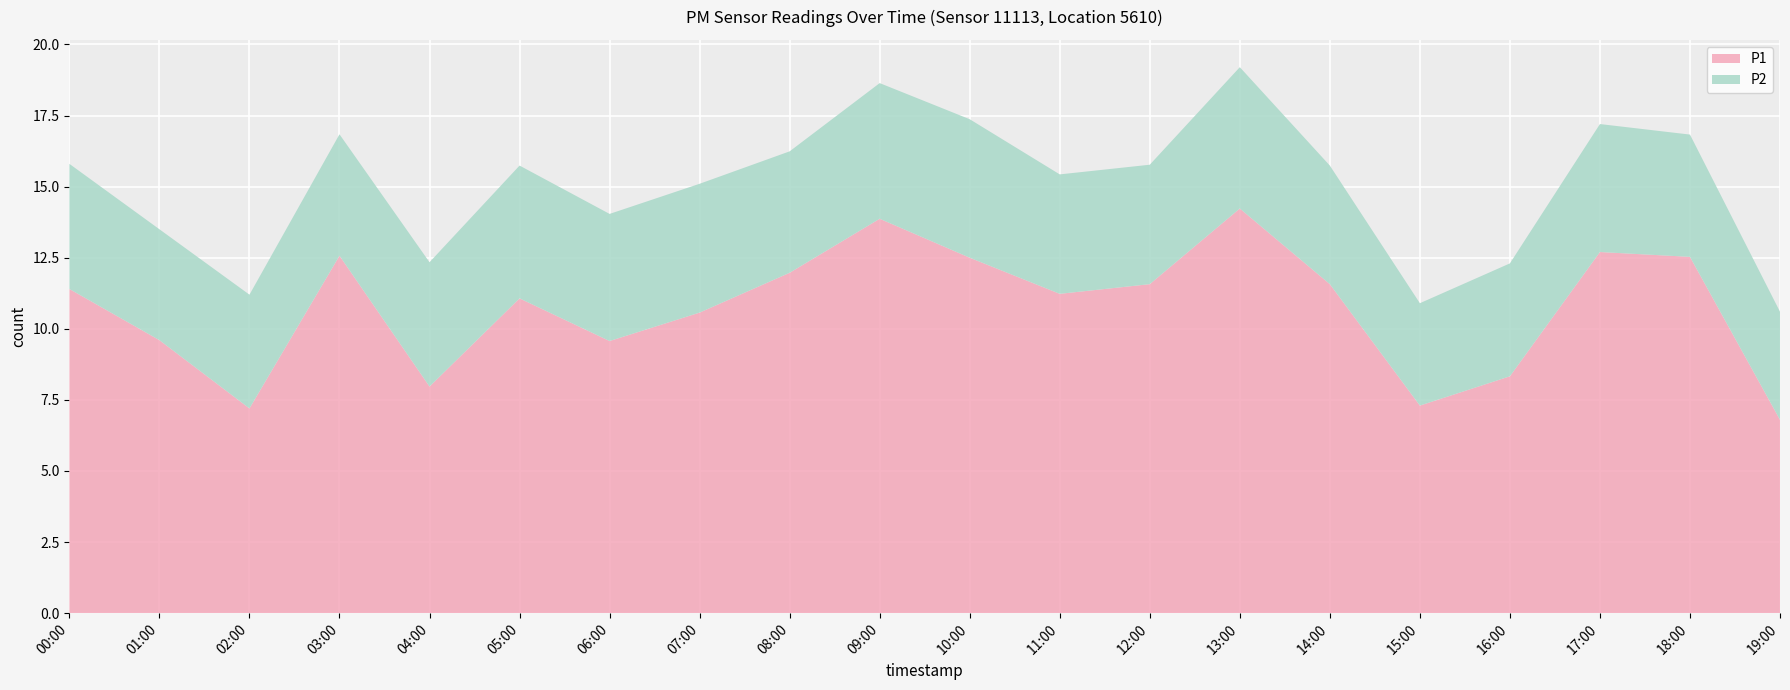

Reading left to right, transcribe all the data shown in this chart.

P1: 00:00=11.4	01:00=9.6	02:00=7.2	03:00=12.6	04:00=8.0	05:00=11.1	06:00=9.6	07:00=10.6	08:00=12.0	09:00=13.9	10:00=12.5	11:00=11.2	12:00=11.6	13:00=14.2	14:00=11.6	15:00=7.3	16:00=8.3	17:00=12.7	18:00=12.5	19:00=6.8
P2: 00:00=4.4	01:00=3.9	02:00=4.0	03:00=4.3	04:00=4.4	05:00=4.7	06:00=4.5	07:00=4.5	08:00=4.3	09:00=4.8	10:00=4.9	11:00=4.2	12:00=4.2	13:00=5.0	14:00=4.2	15:00=3.6	16:00=4.0	17:00=4.5	18:00=4.3	19:00=3.8